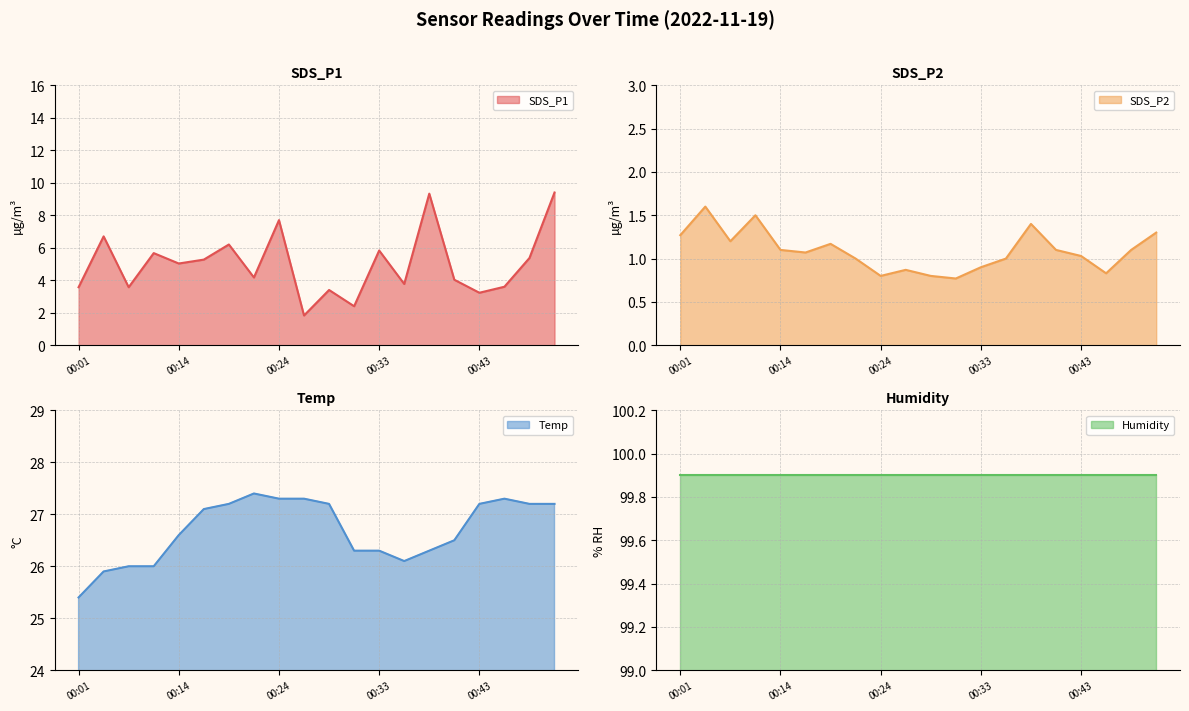

What is the value of the Temp point at the 13th from the left?

26.3